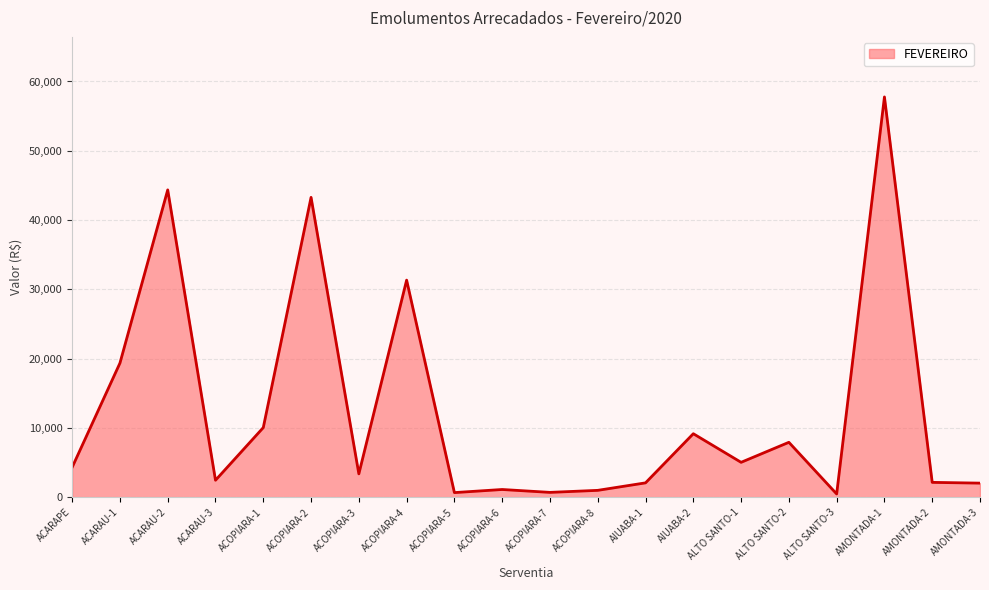

What is the average value?

12425.7